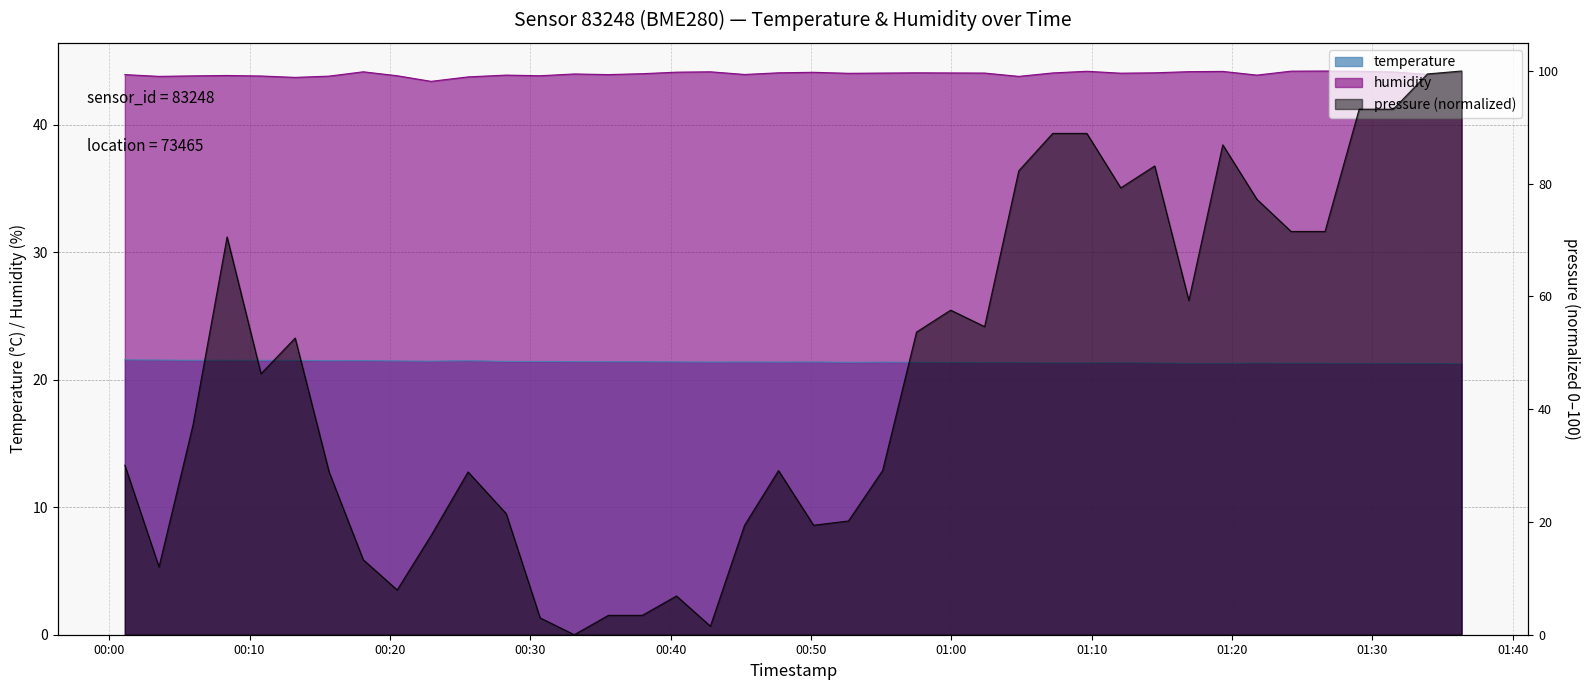

True or false: temperature has more than 1 points higher than both neighbors.

True